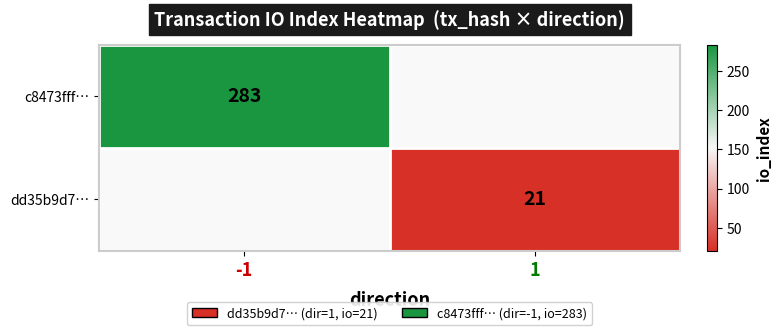

At which category does the chart reach its minimum across all series?

1